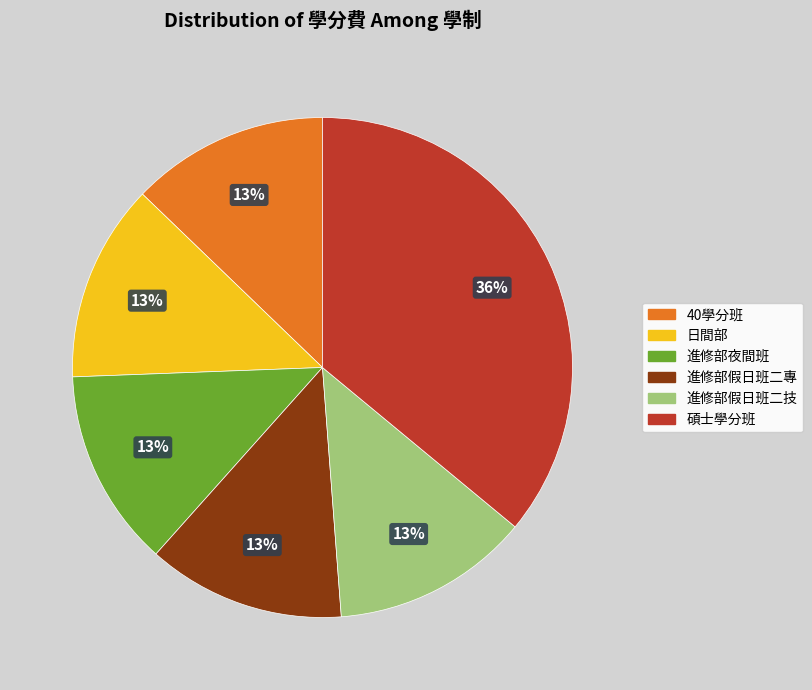

The 進修部假日班二專 slice represents 13% of the pie. True or false?

True